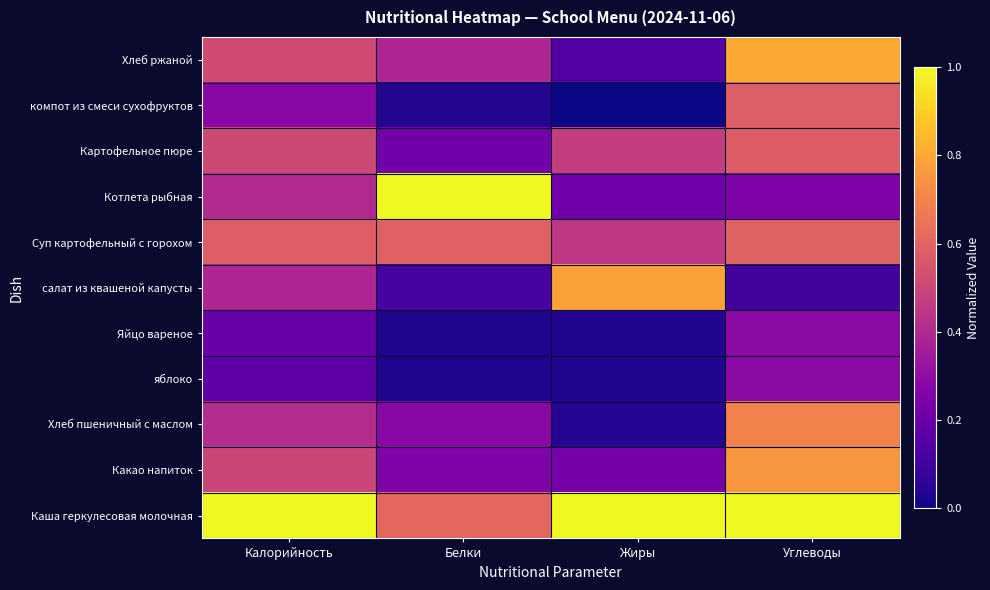

What is the maximum value shown in the chart?

1.0